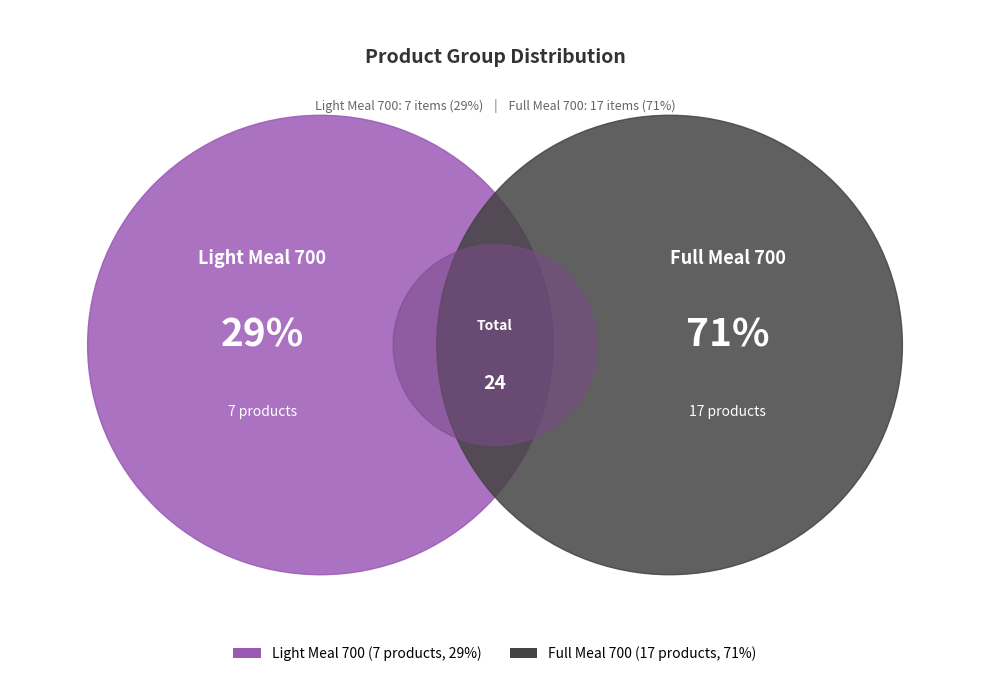

Is Full Meal 700 the majority of the pie?

Yes